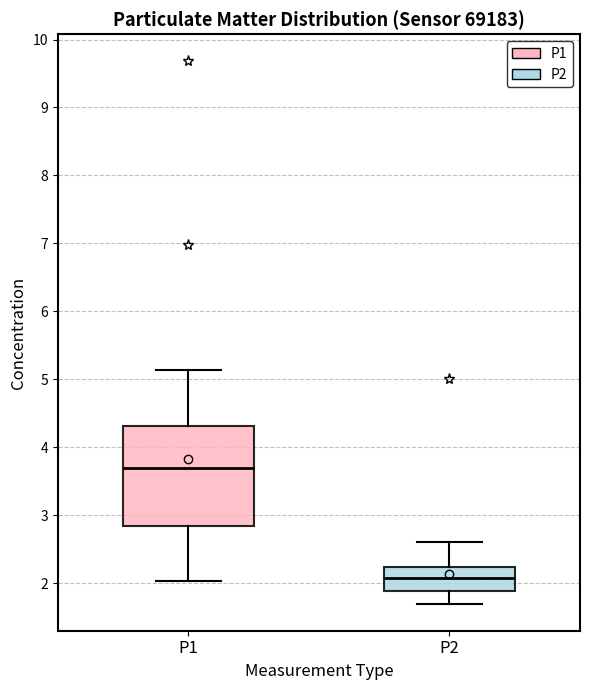

Which box is the tallest, from its lower edge to its upper edge?

P1